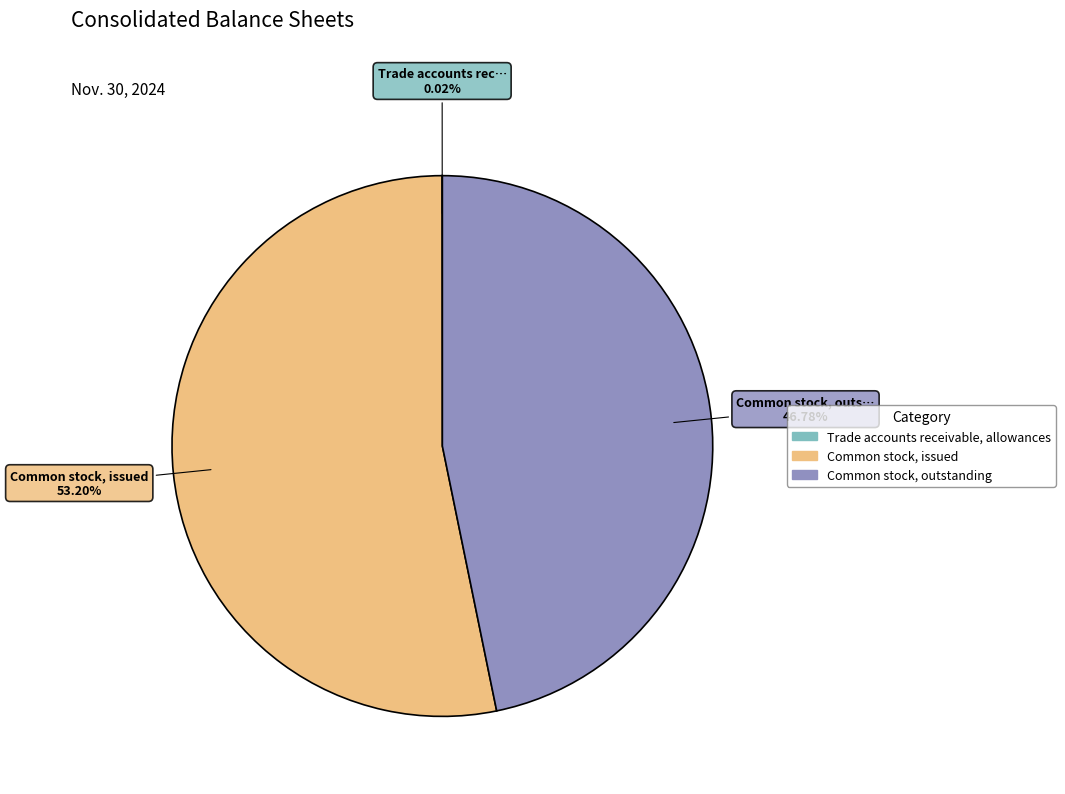

Does Common stock, outstanding account for over 50% of the chart?

No